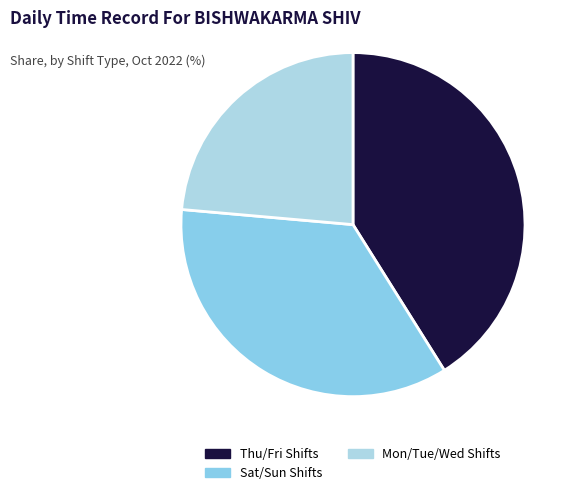

Is there a majority slice in this chart?

No